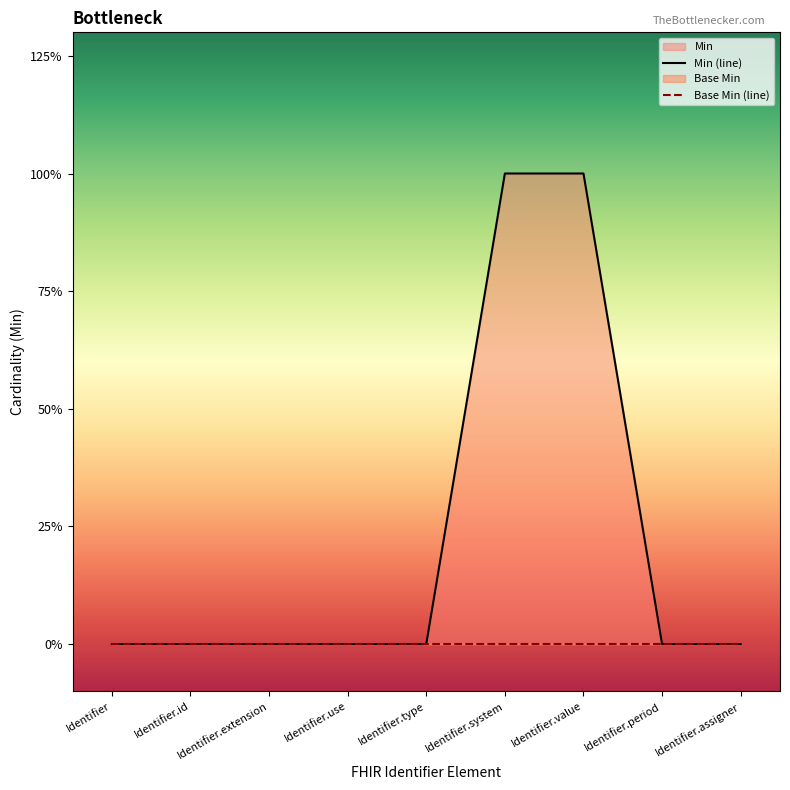

What is the difference between the highest and lowest values at Identifier.value?

1